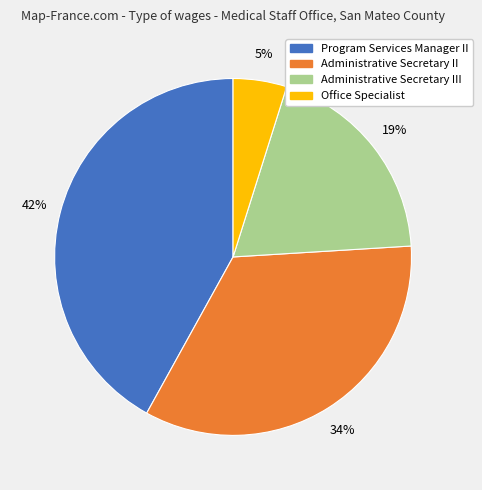

What is the ratio of the value at Office Specialist to the value at Administrative Secretary III?

0.3